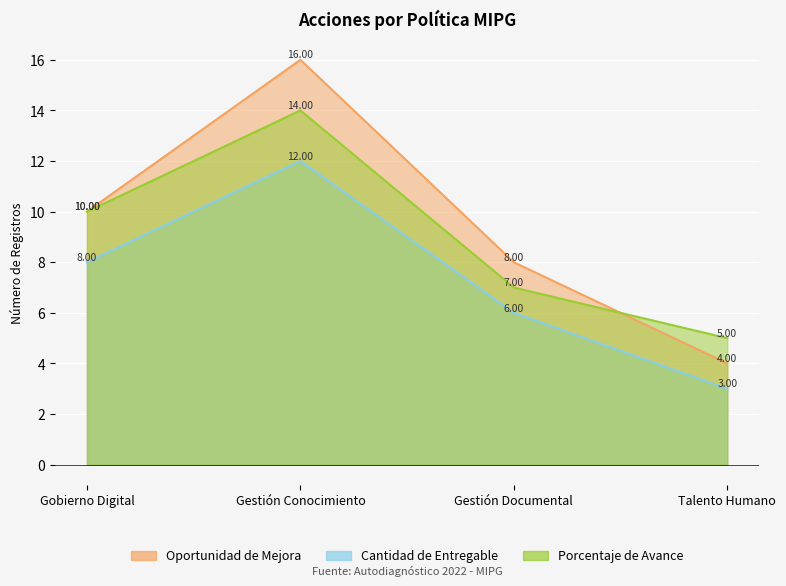

How many intersections are there between Porcentaje de Avance and Oportunidad de Mejora?

1